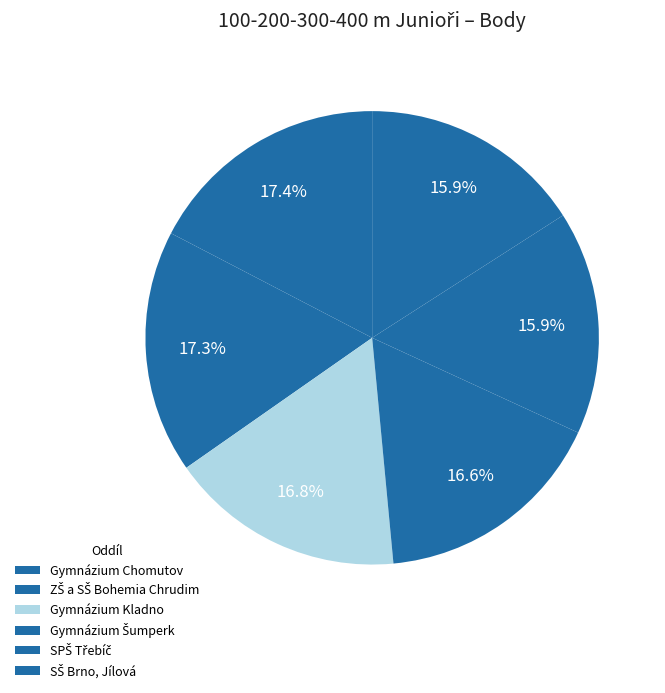

How many segments does this pie chart have?

6